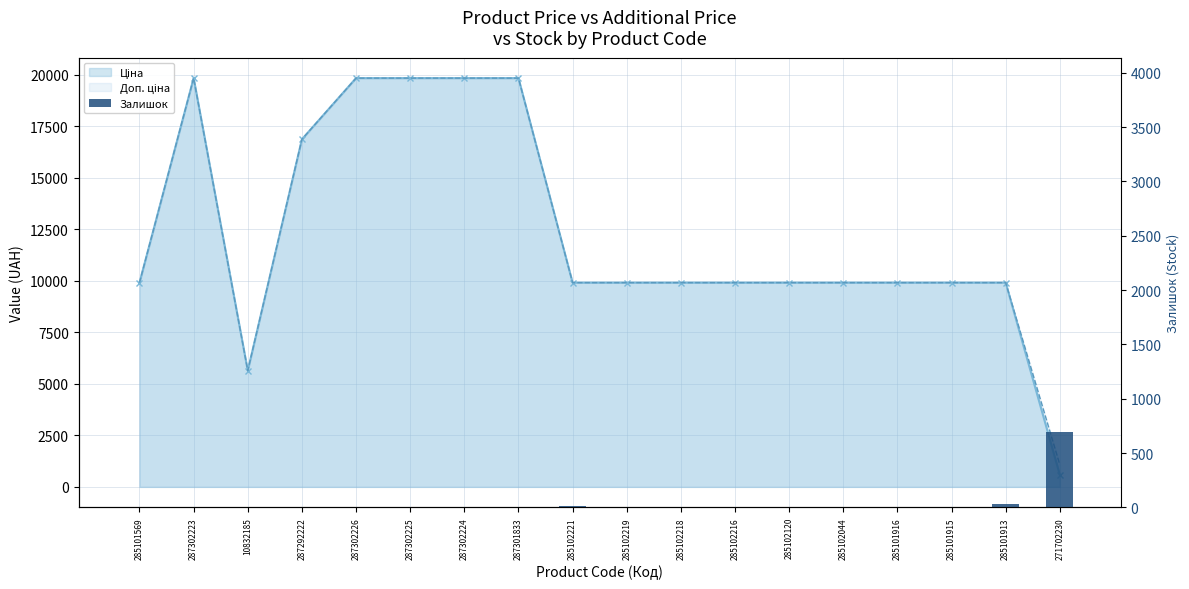

Reading left to right, what are all the values shown in this chart?

0	1	1	4	1	5	3	0	8	7	3	0	0	1	0	0	33	690